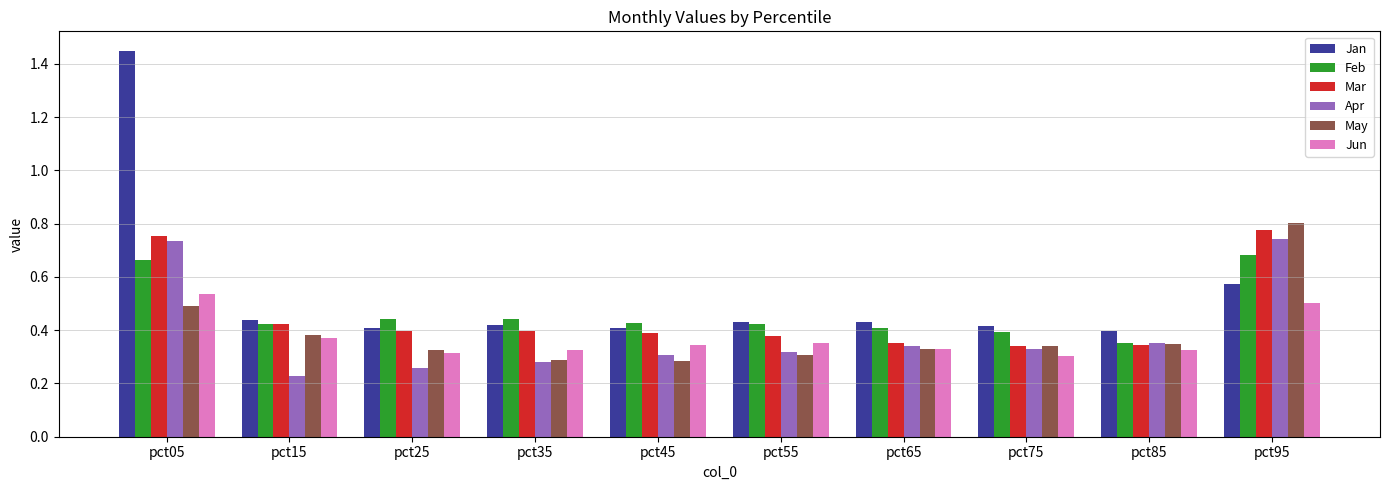

At which label does Jun reach its peak?

pct05